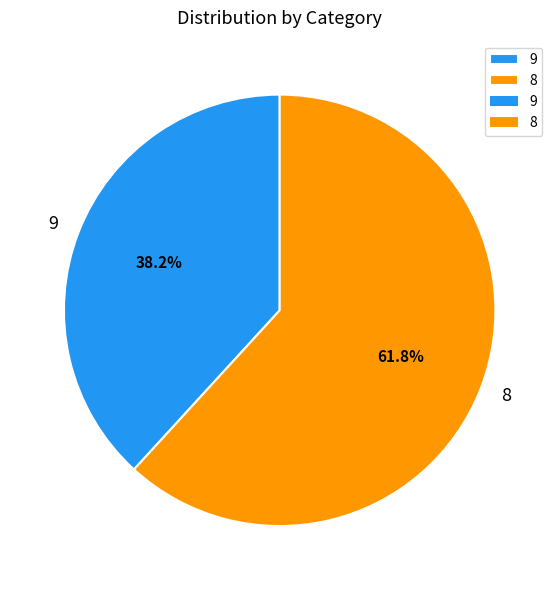

Between 8 and 9, which is larger?

8